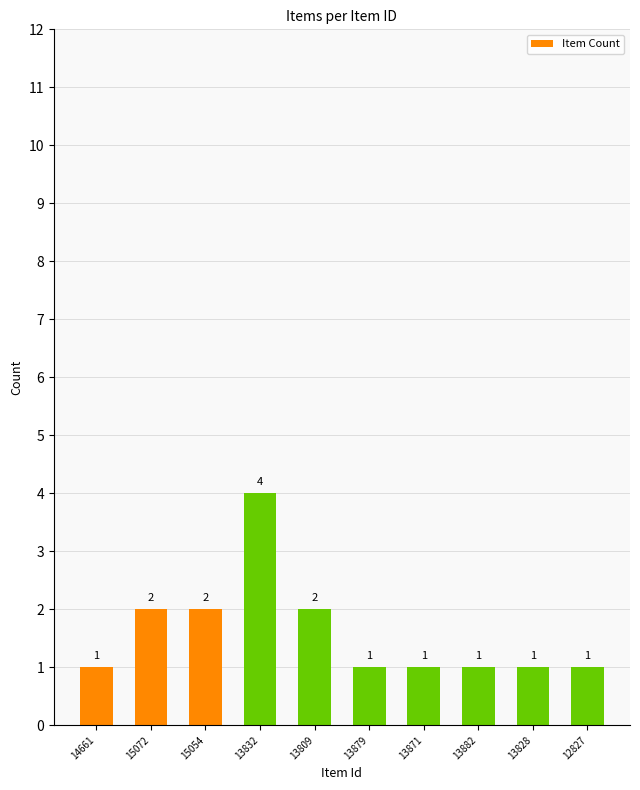

At which category does the chart reach its peak across all series?

13832